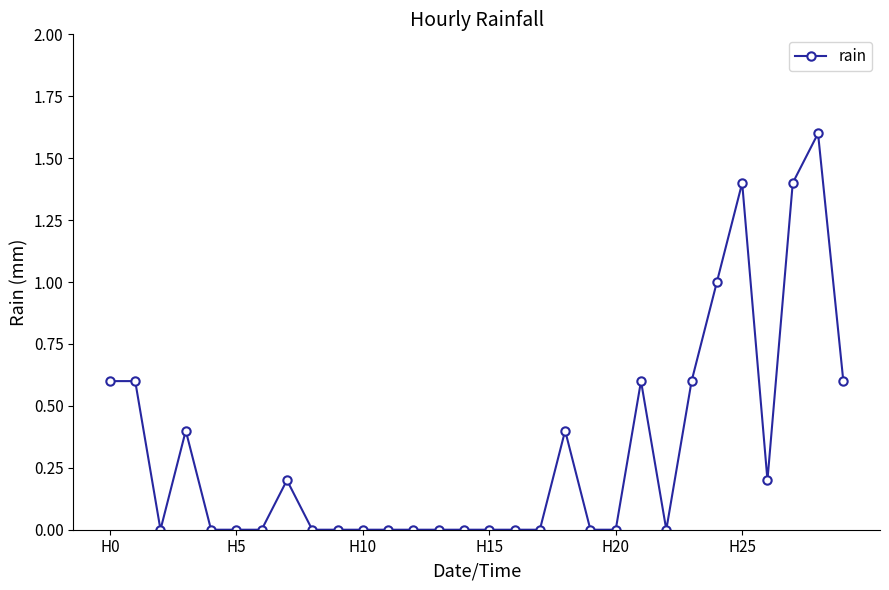

How many categories are shown in the chart?

30